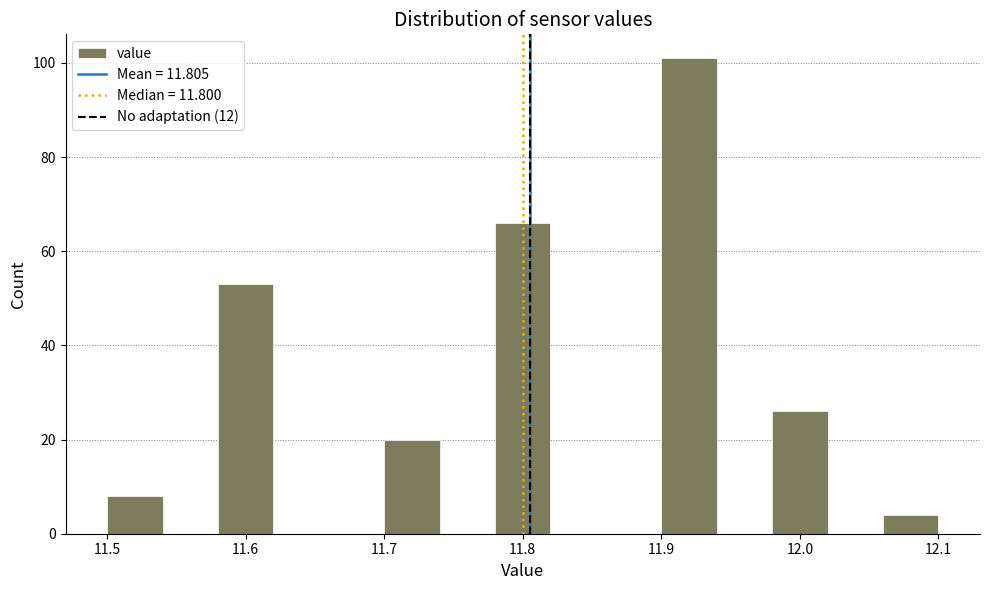

How tall is the bar that spans 11.58 to 11.62 on the x-axis? The values are not printed on the chart, so give them approximately, as read against the axis.

54